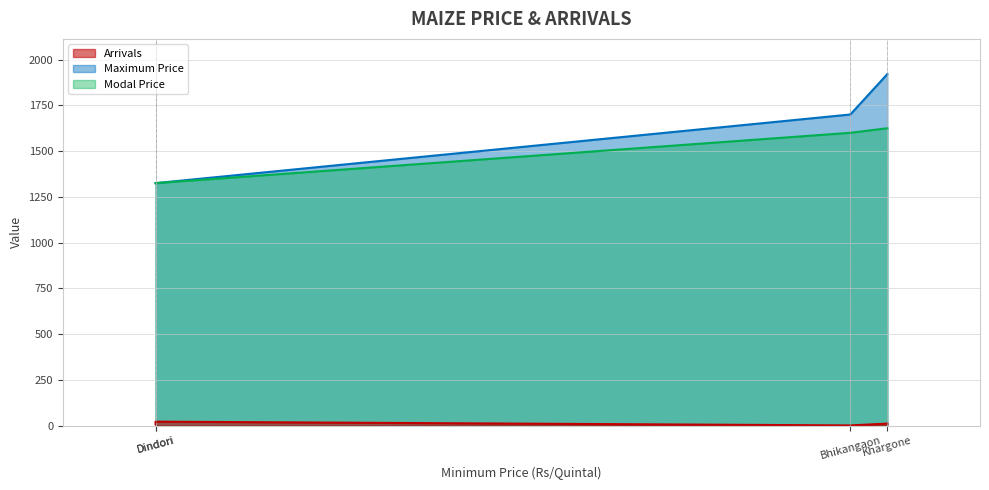

At which label does Maximum Price reach its peak?

Khargone